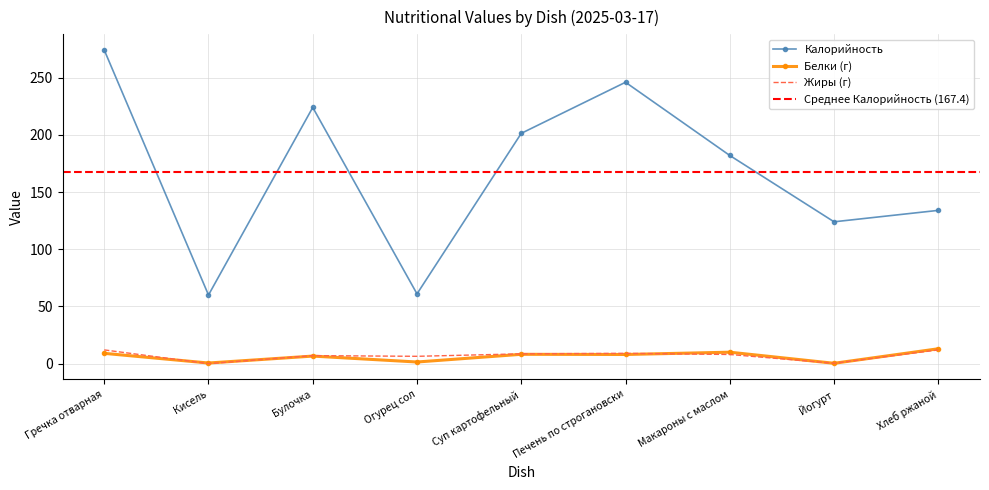

At which category is the sum across all series the highest?

Гречка отварная